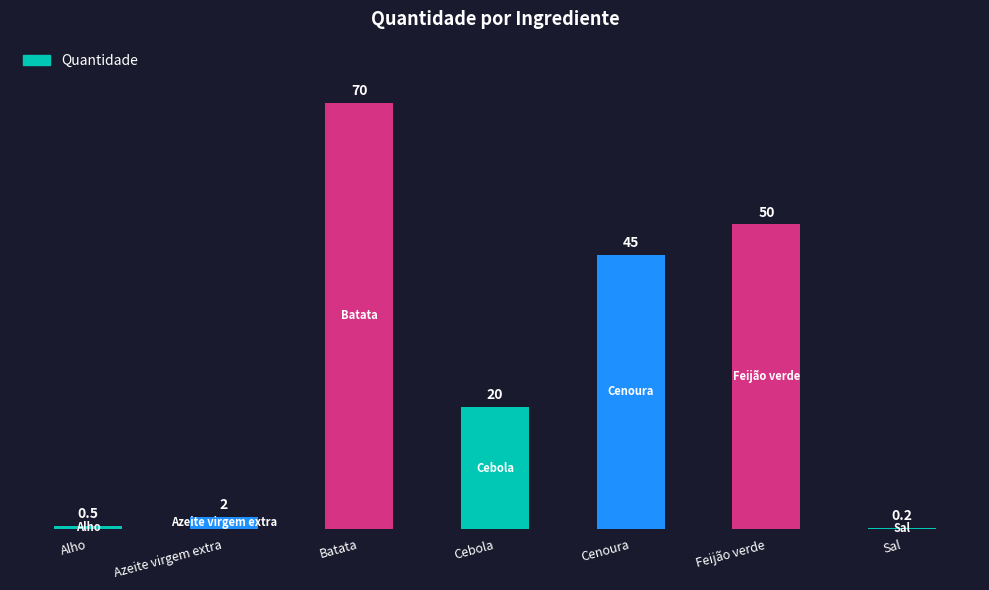

What is the label of the 4th bar from the right?

Cebola